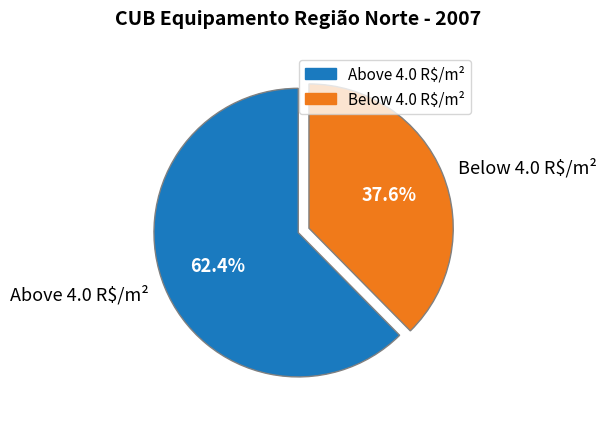

What portion of the pie excludes Above 4.0 R$/m²?

37.6%